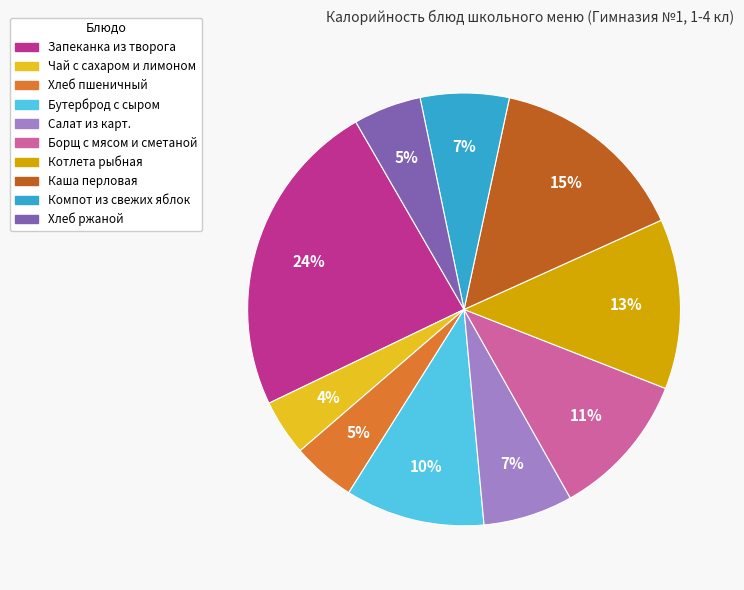

Do Хлеб пшеничный and Запеканка из творога together represent more than half of the pie?

No